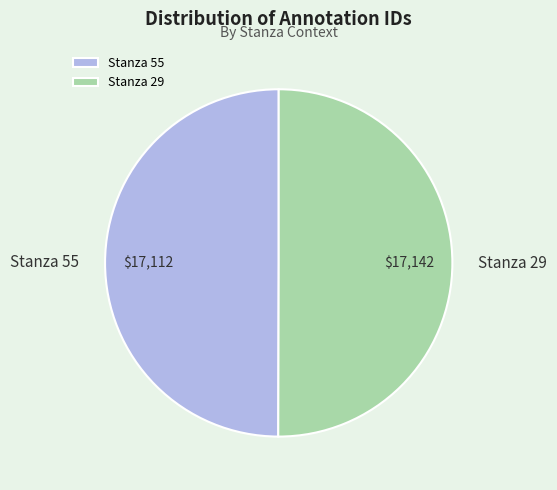

Combined, do Stanza 55 and Stanza 29 account for over 50%?

Yes